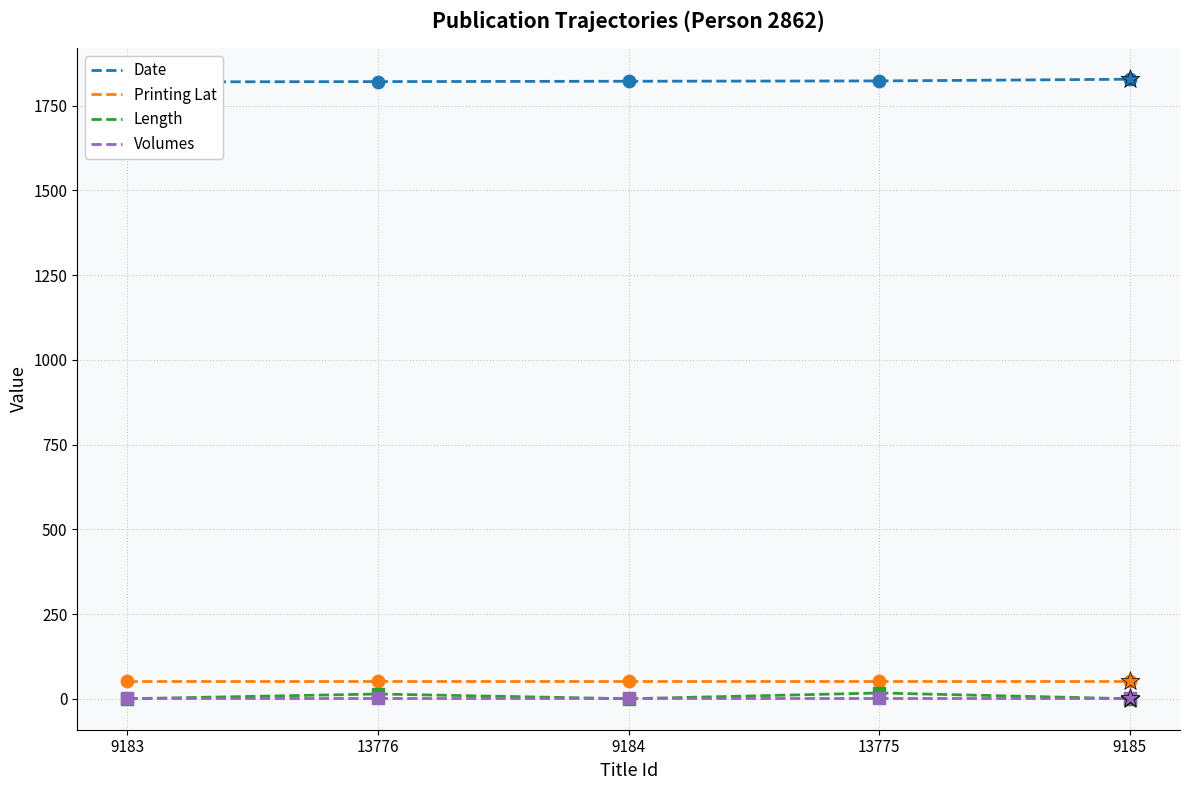

Which series has the largest Y range (max minus min)?

Length